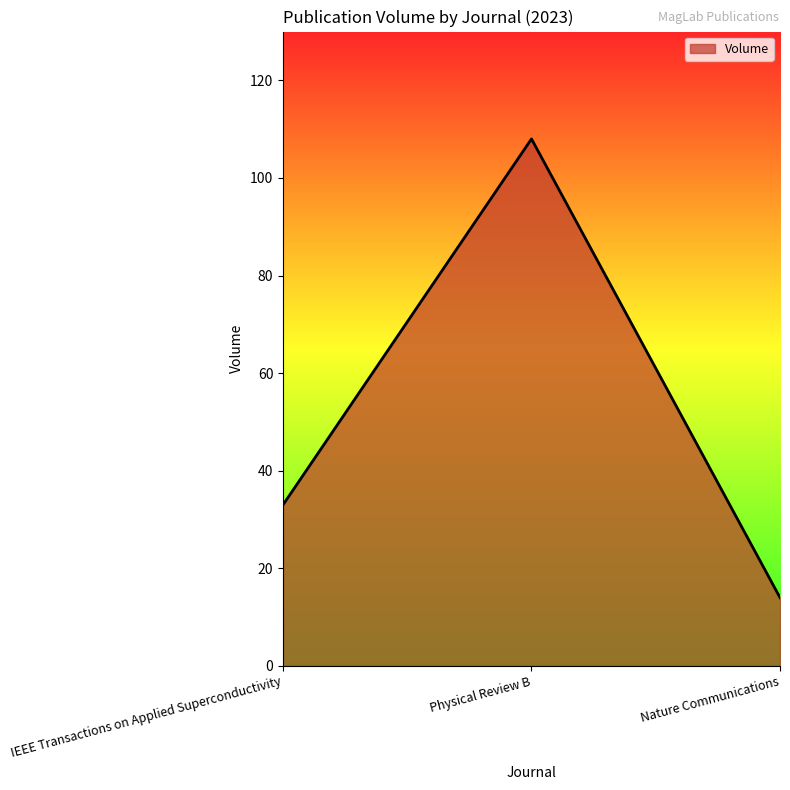

What is the minimum value shown in the chart?

14